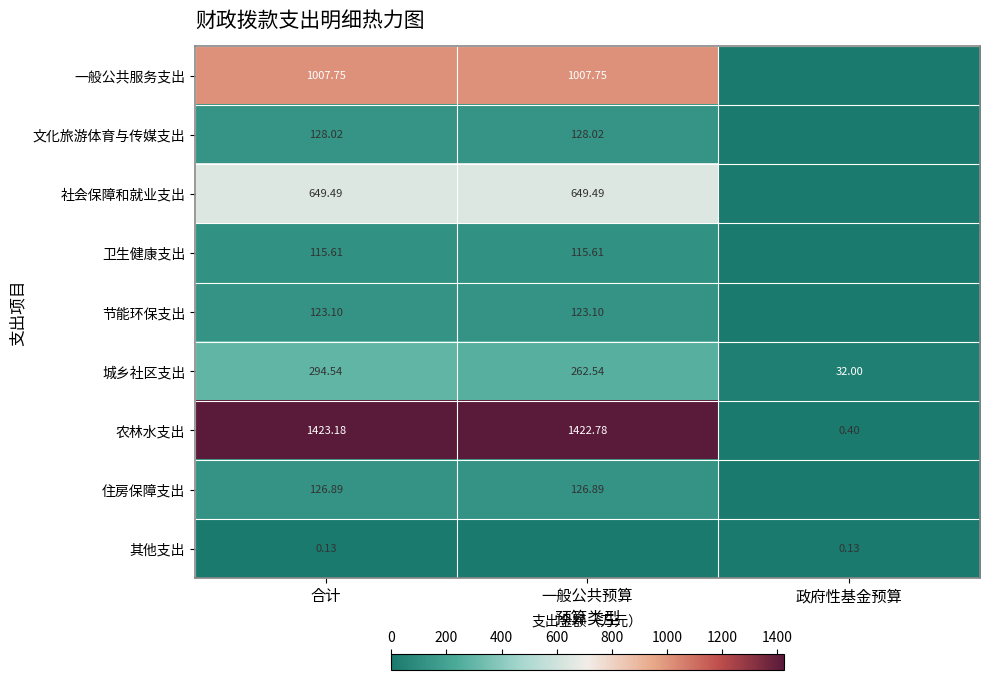

List the series in order of their peak value, highest first.

农林水支出, 一般公共服务支出, 社会保障和就业支出, 城乡社区支出, 文化旅游体育与传媒支出, 住房保障支出, 节能环保支出, 卫生健康支出, 其他支出